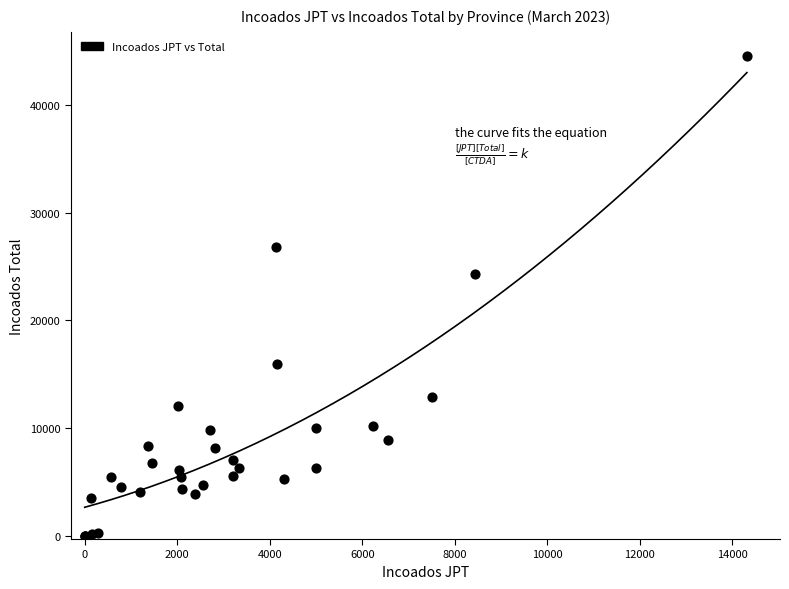

What Y value in the scatter plot is closest to 22283?

24278